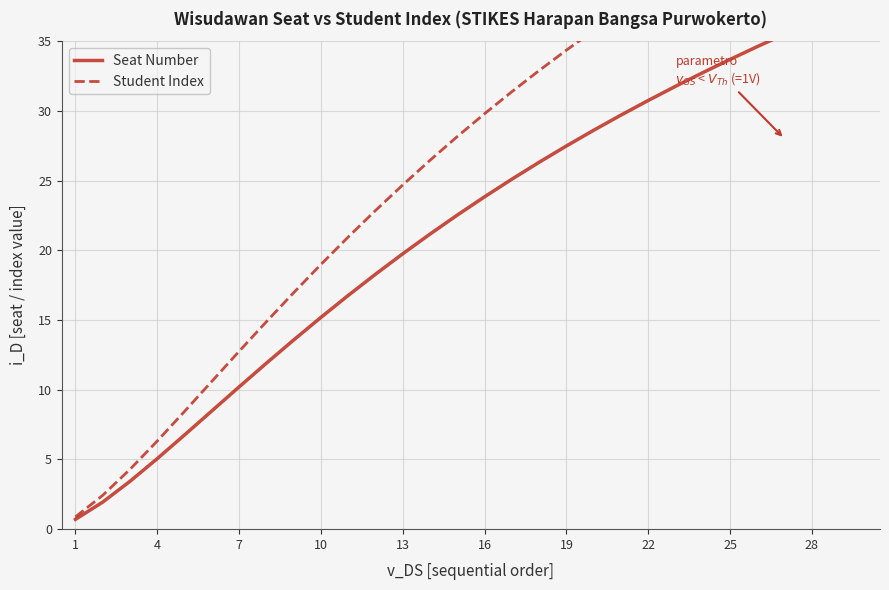

True or false: Student Index and Seat Number intersect in this chart.

False